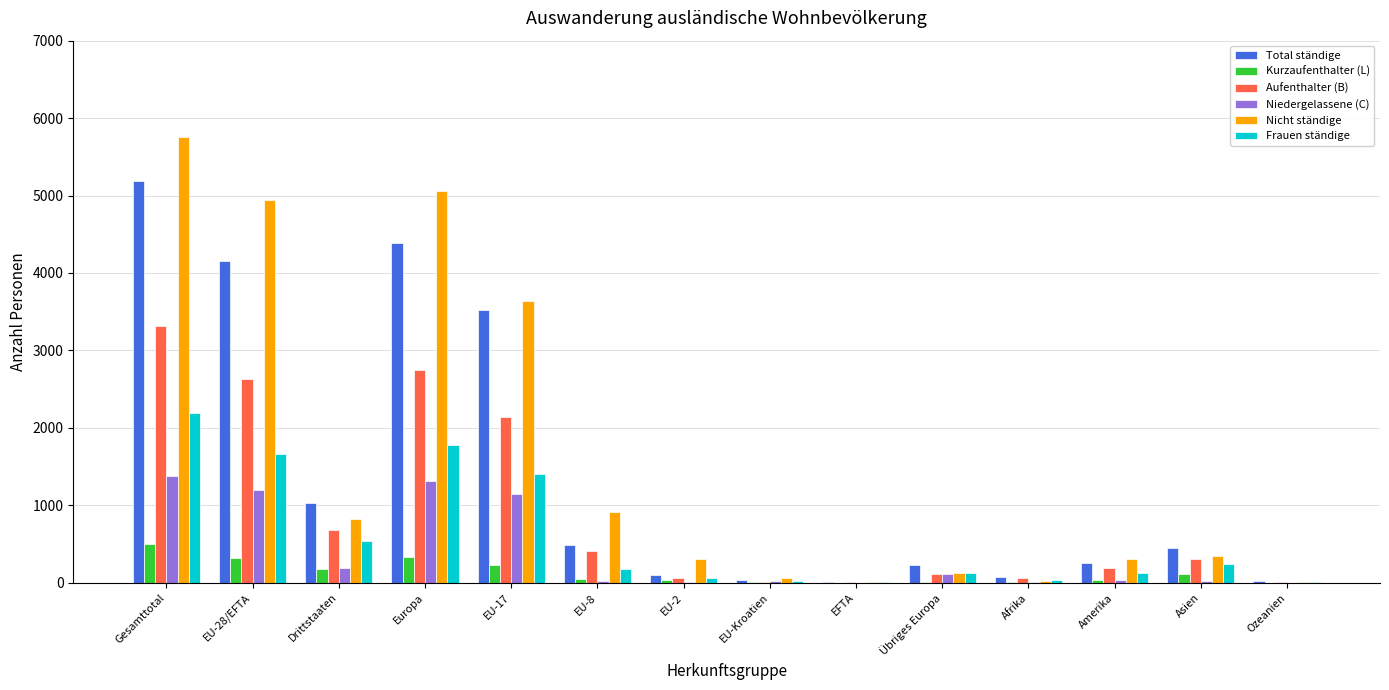

Is the value of Total ständige at Ozeanien greater than the value of Niedergelassene (C) at Europa?

No